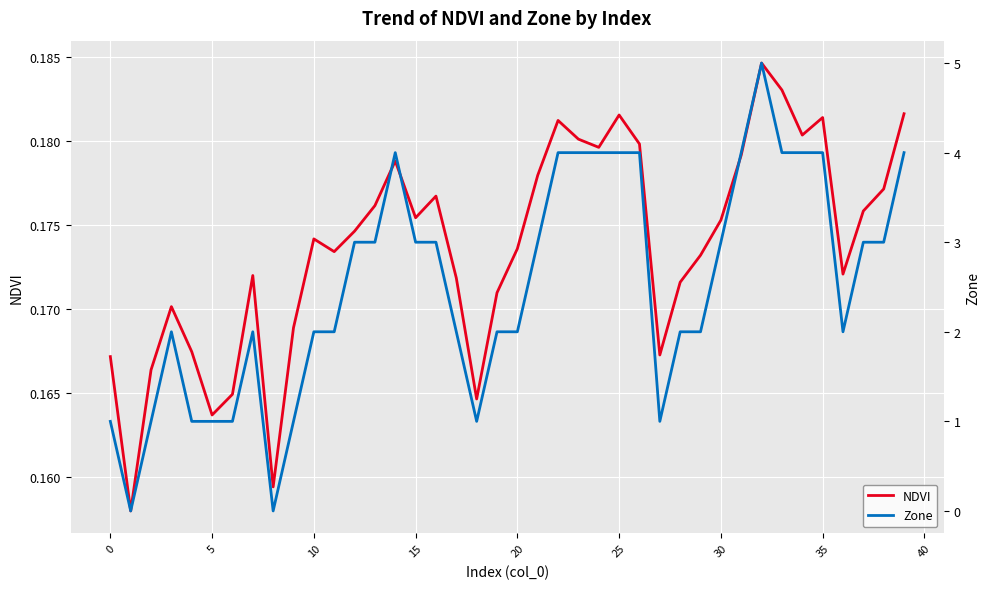

At how many categories does at least one series exceed 3?

12